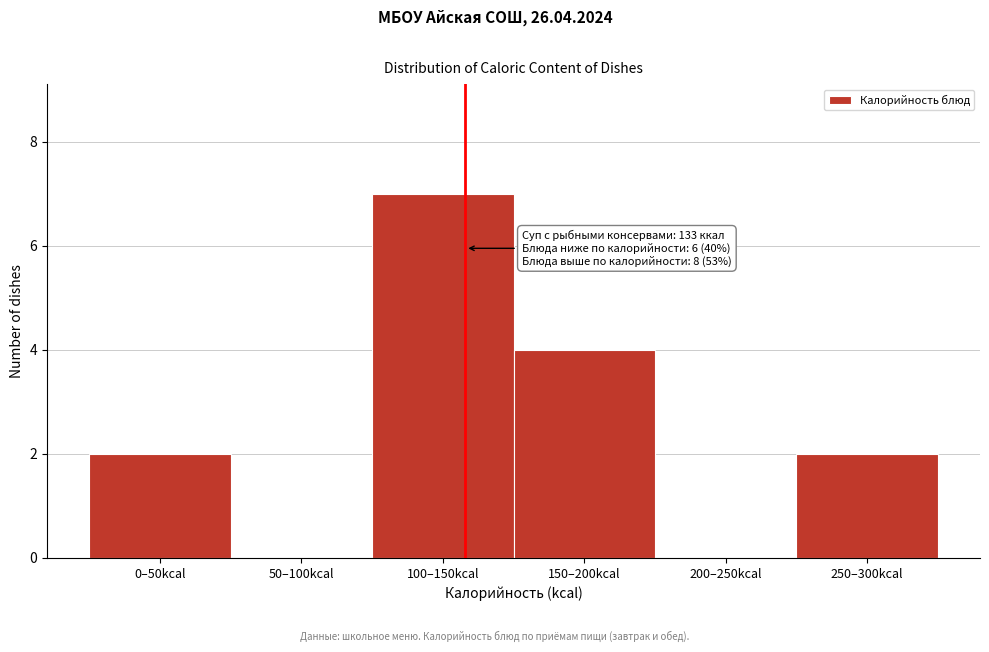

Reading right to left, list all the values displayed in this chart.

250–300kcal=2	200–250kcal=0	150–200kcal=4	100–150kcal=7	50–100kcal=0	0–50kcal=2